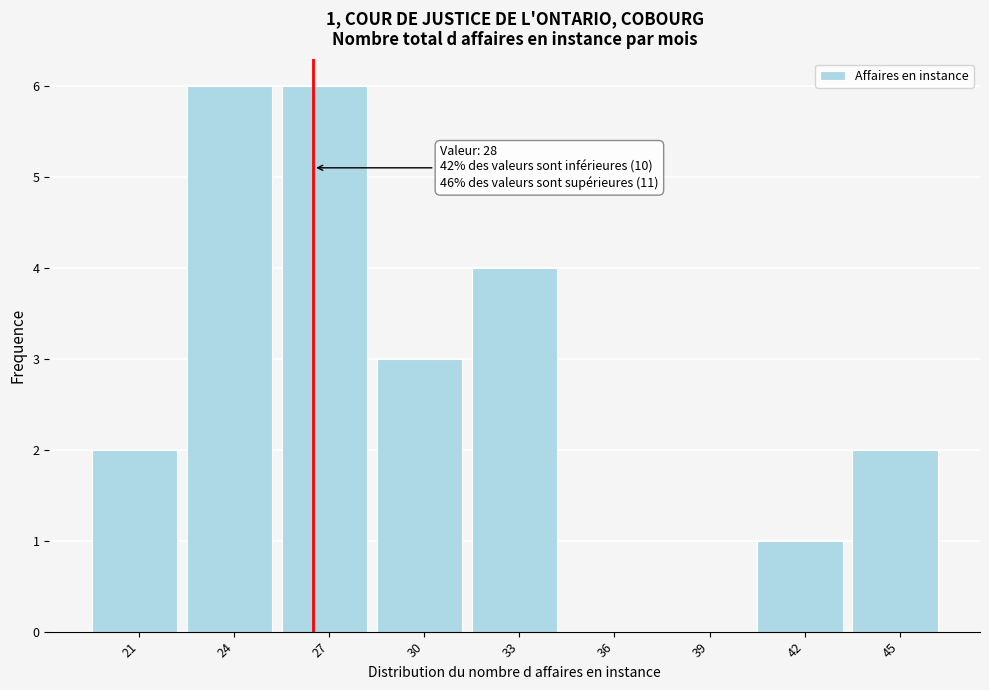

Reading left to right, extract all data points from this chart.

21=2	24=6	27=6	30=3	33=4	36=0	39=0	42=1	45=2